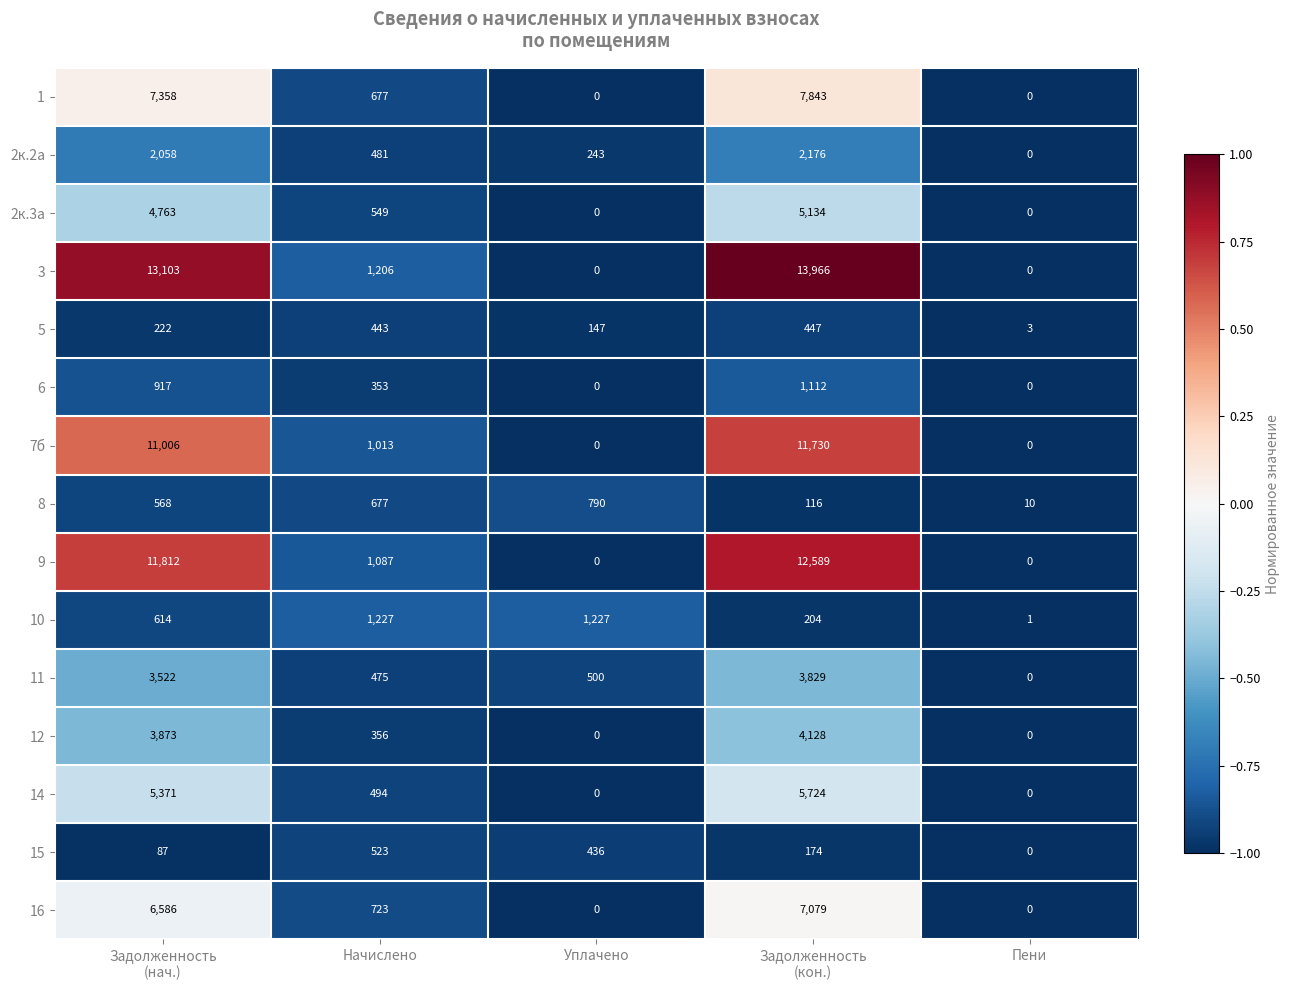

The 10 series shows 1227 at Начислено. True or false?

True